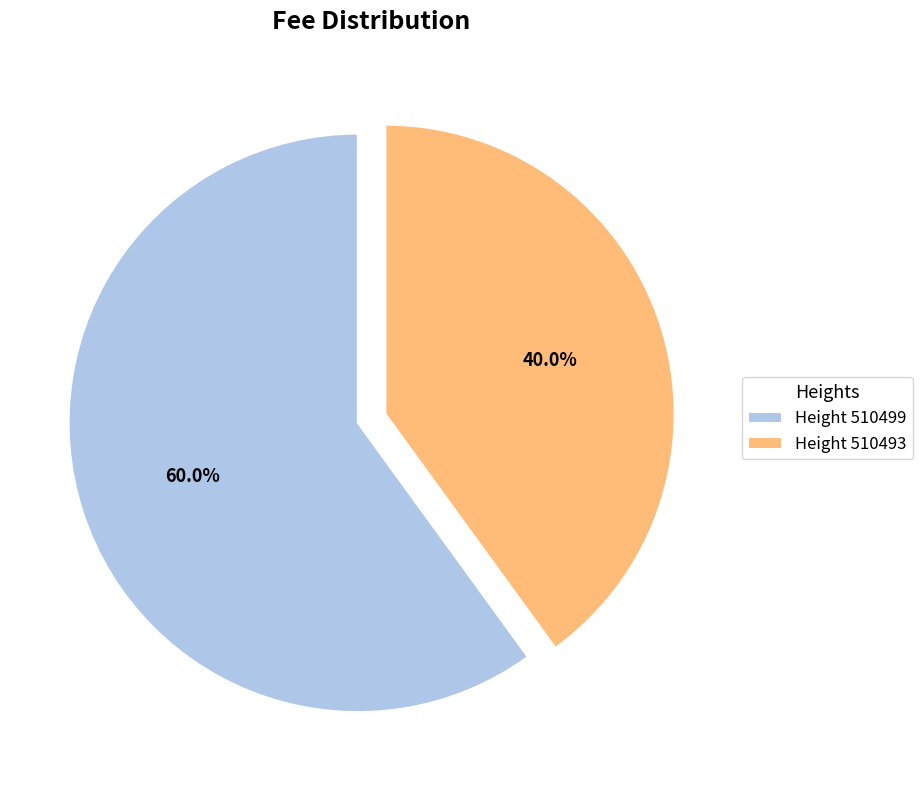

Which slice represents more than half of the pie?

Height 510499